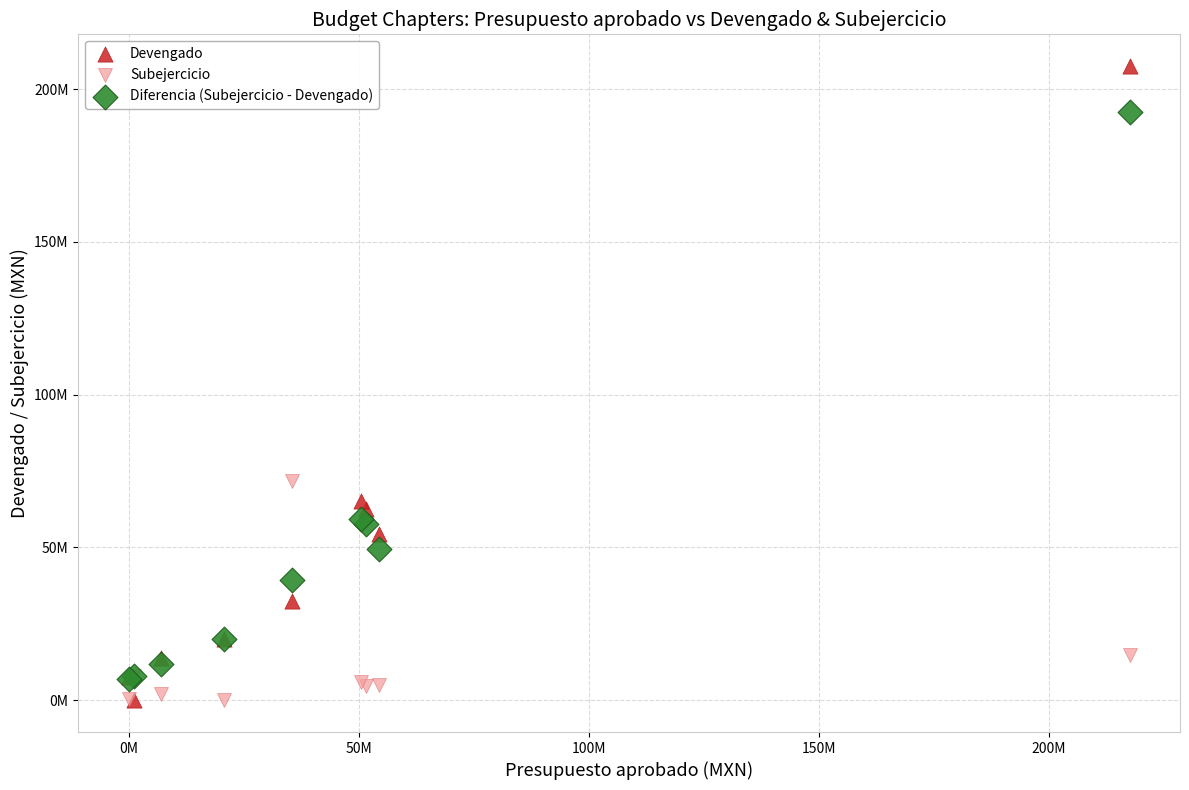

What are all the series names shown in the legend?

Devengado, Subejercicio, Diferencia (Subejercicio - Devengado)